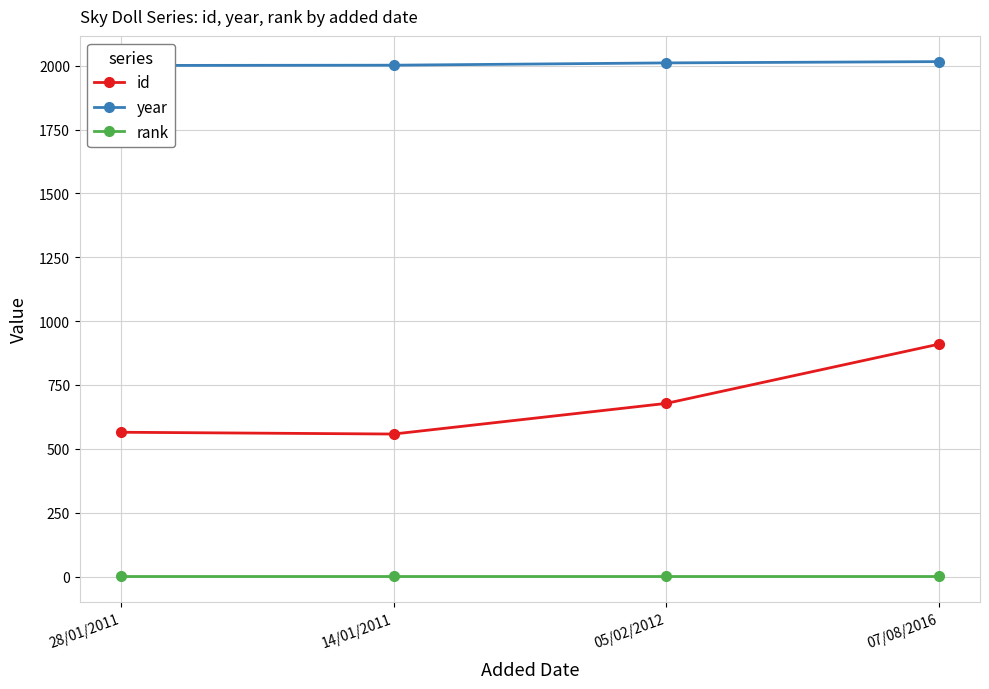

What is the label of the 4th point from the left?

07/08/2016